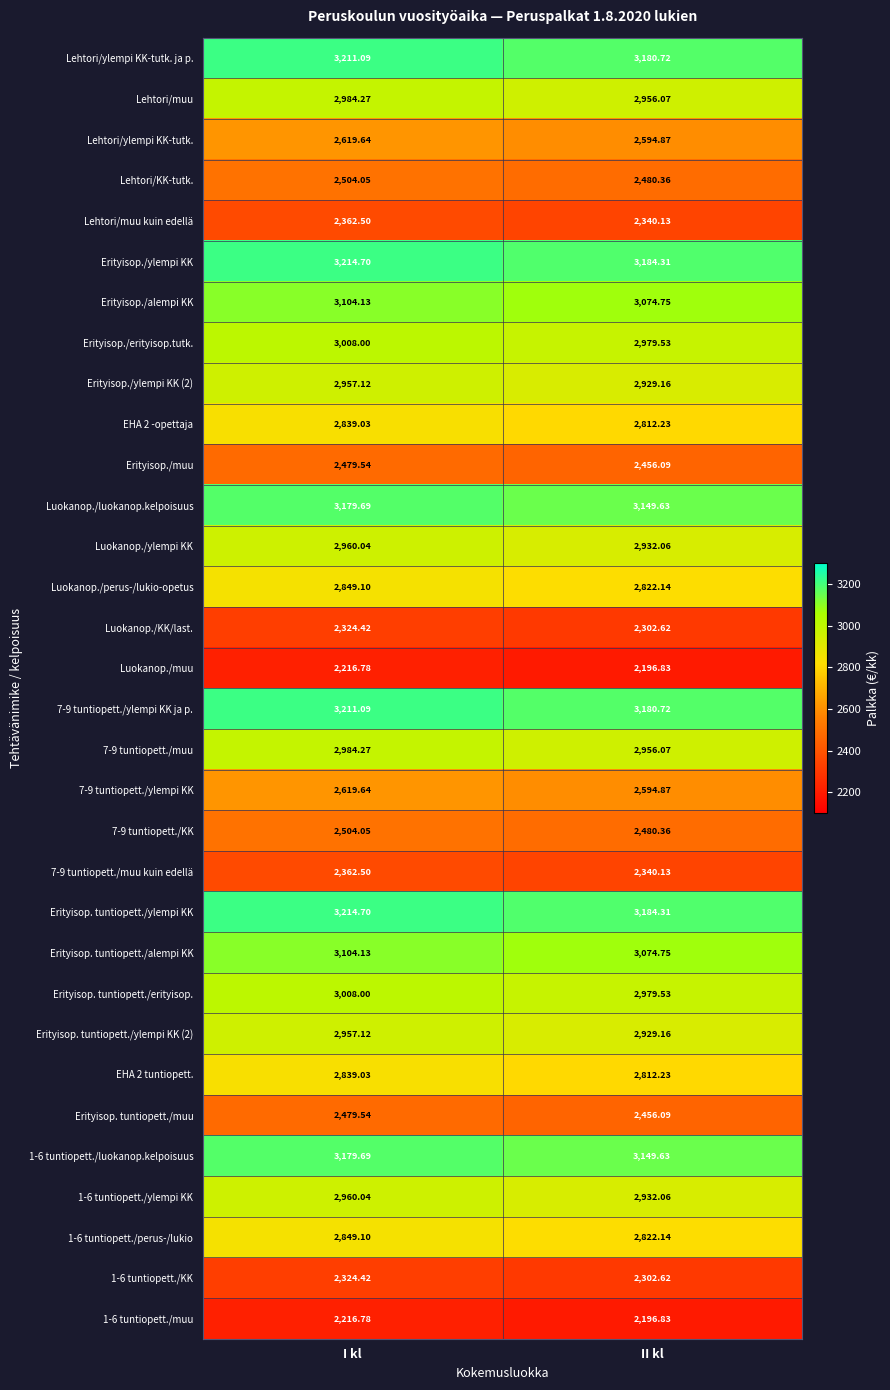

How many distinct data groups are displayed?

32